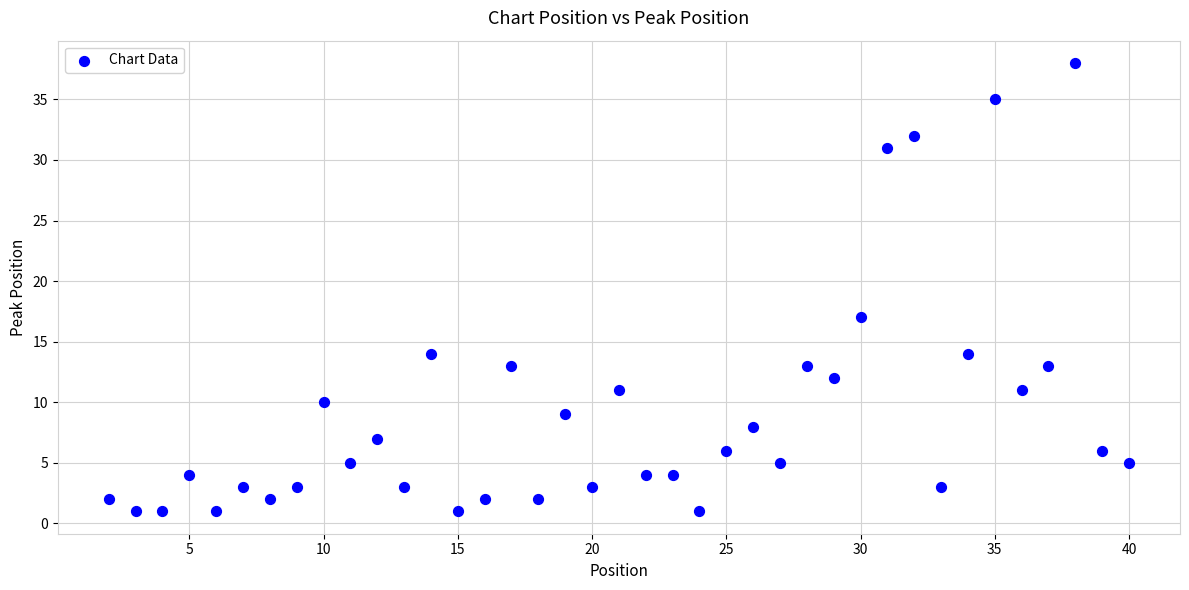

What is the range of X values (max minus min)?

38